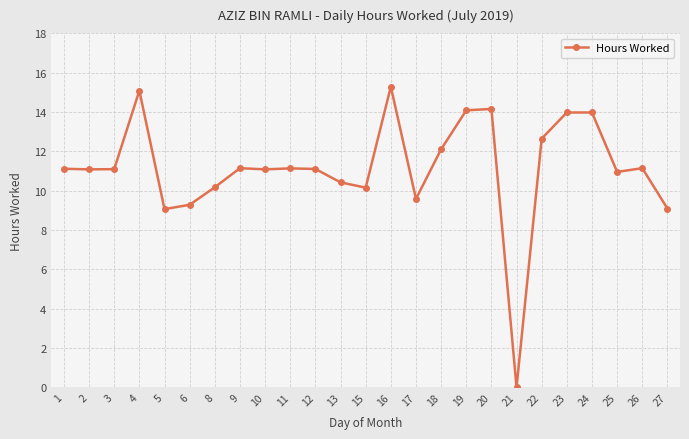

Between 18 and 16, which is larger?

16